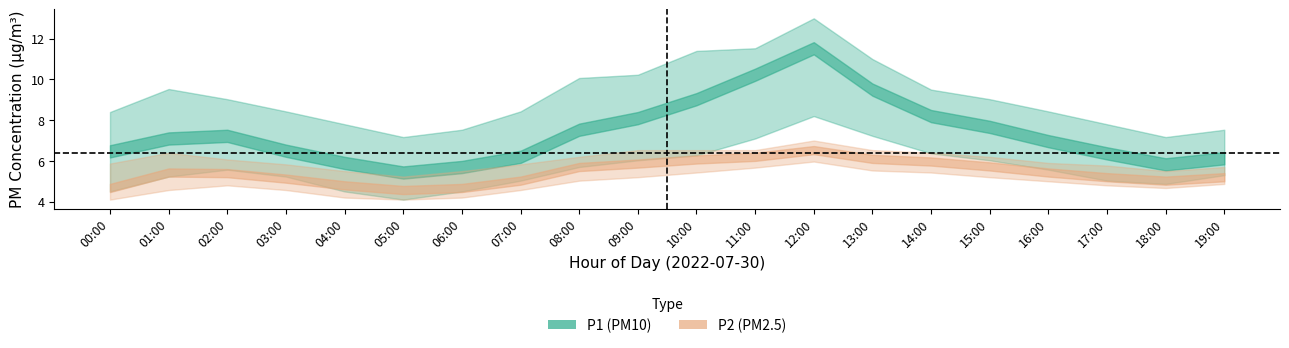

True or false: P1_lower has a value of 2.4 at 17:00.

False